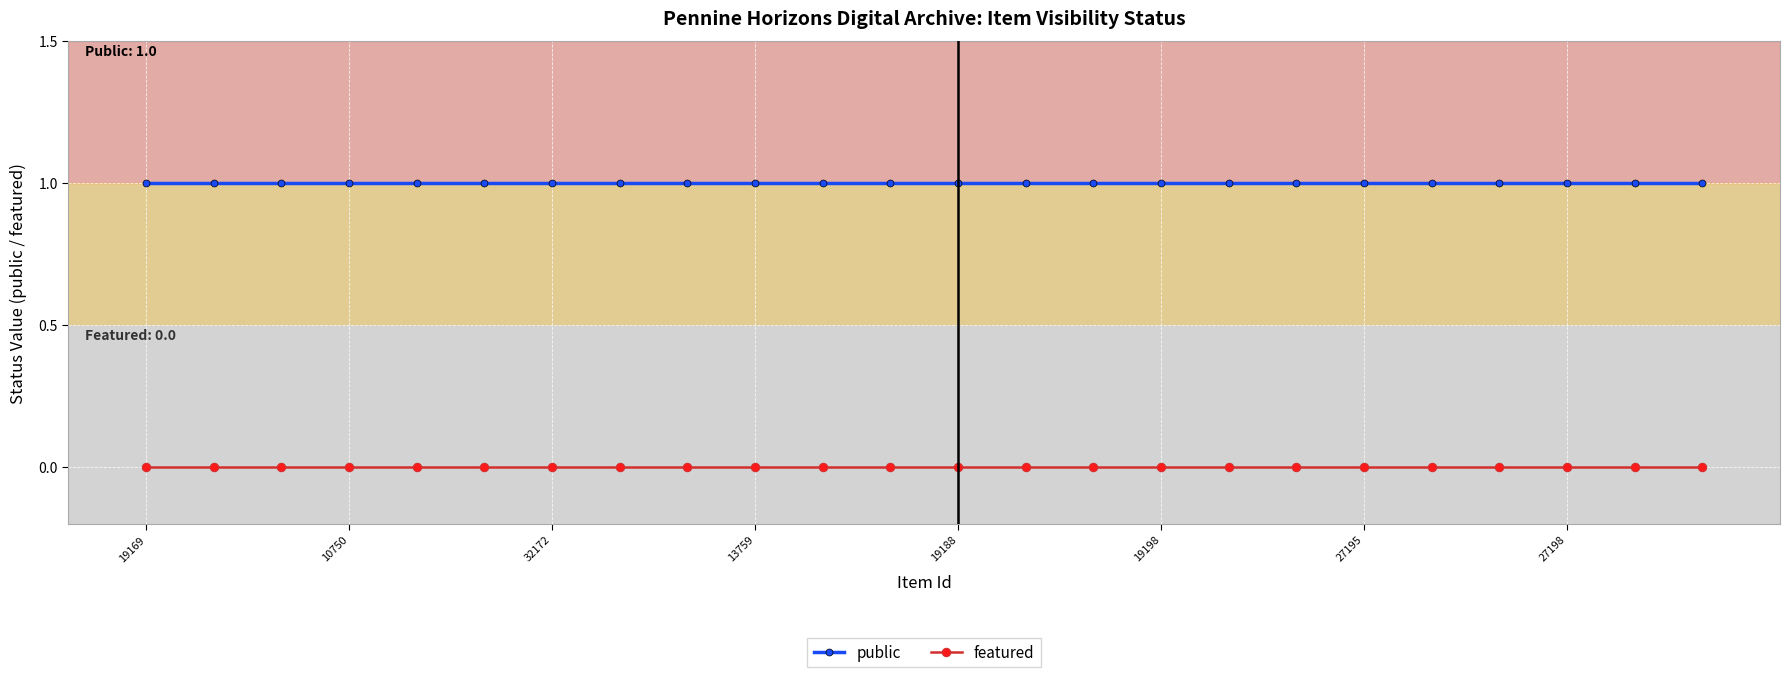

Rank the series by their maximum value, from lowest to highest.

featured, public